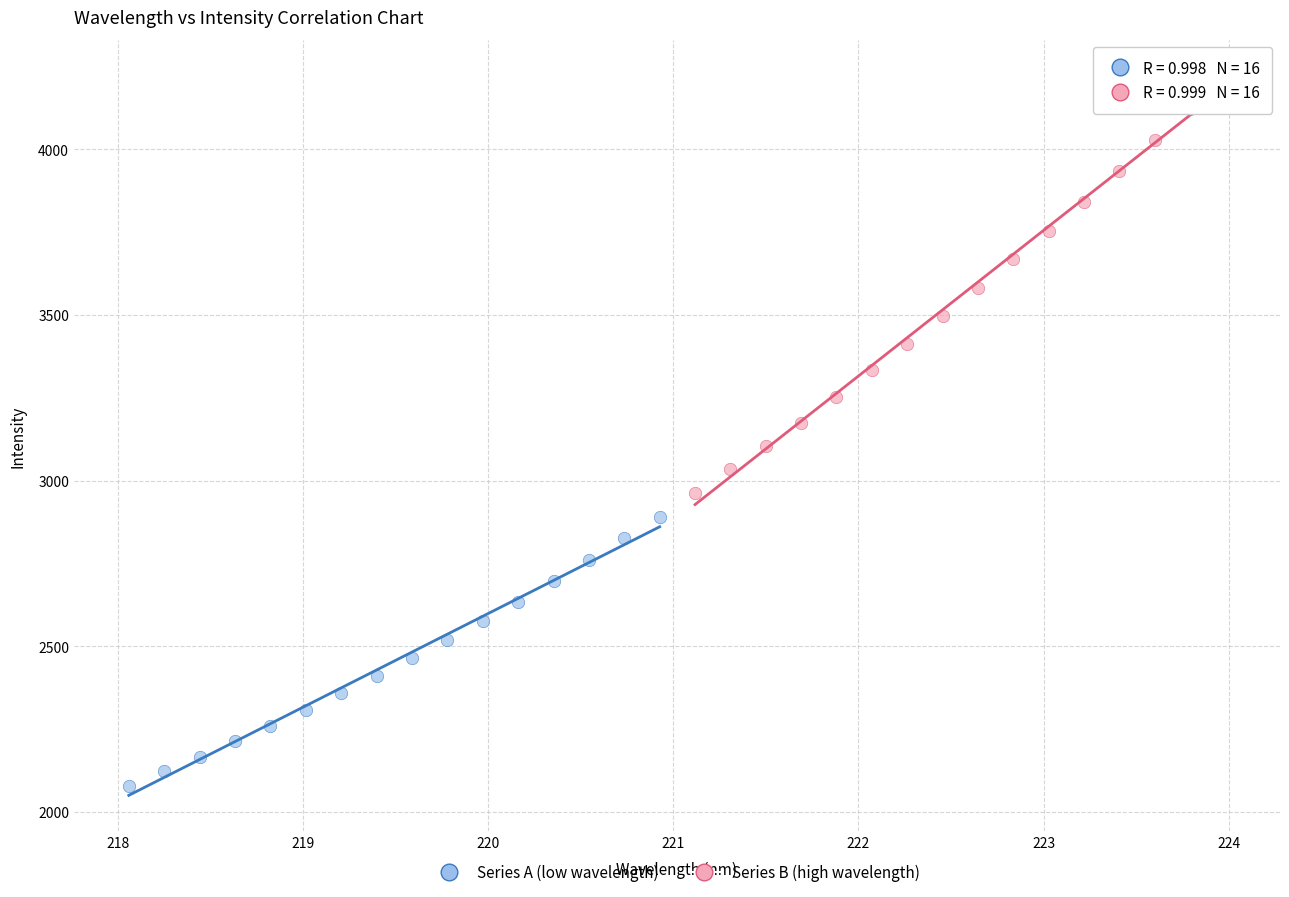

Which series contains the lowest Y value?

Series A (low wavelength)